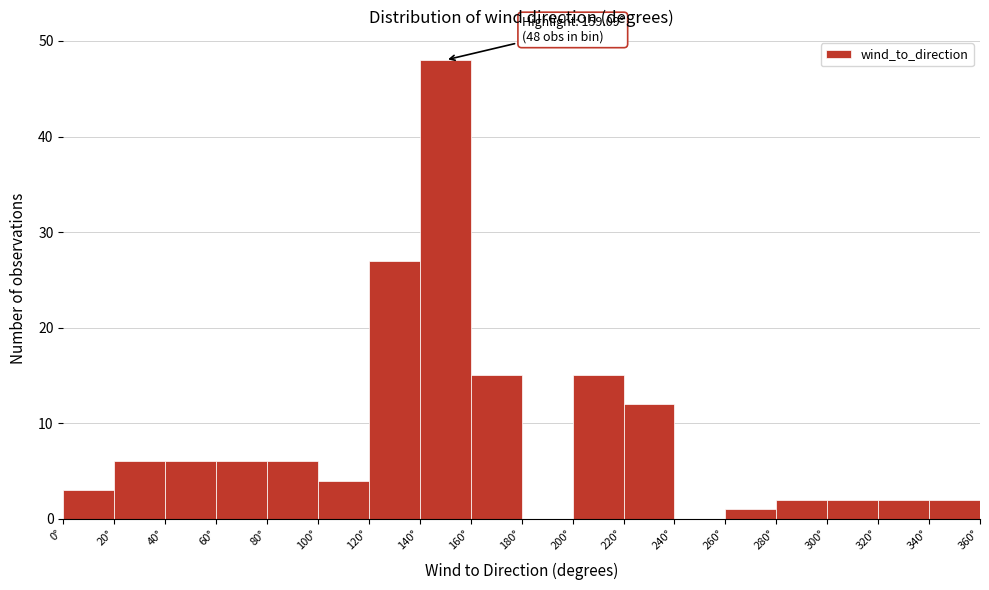

Over which range of the x-axis is the bar tallest?

140 to 160